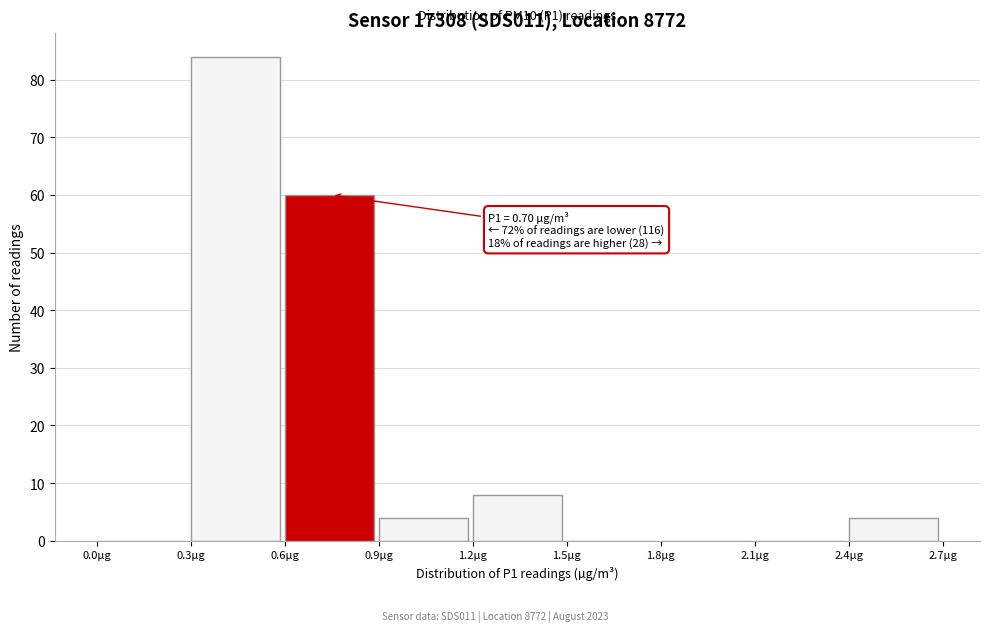

Which range on the x-axis has the tallest bar?

0.3 to 0.6